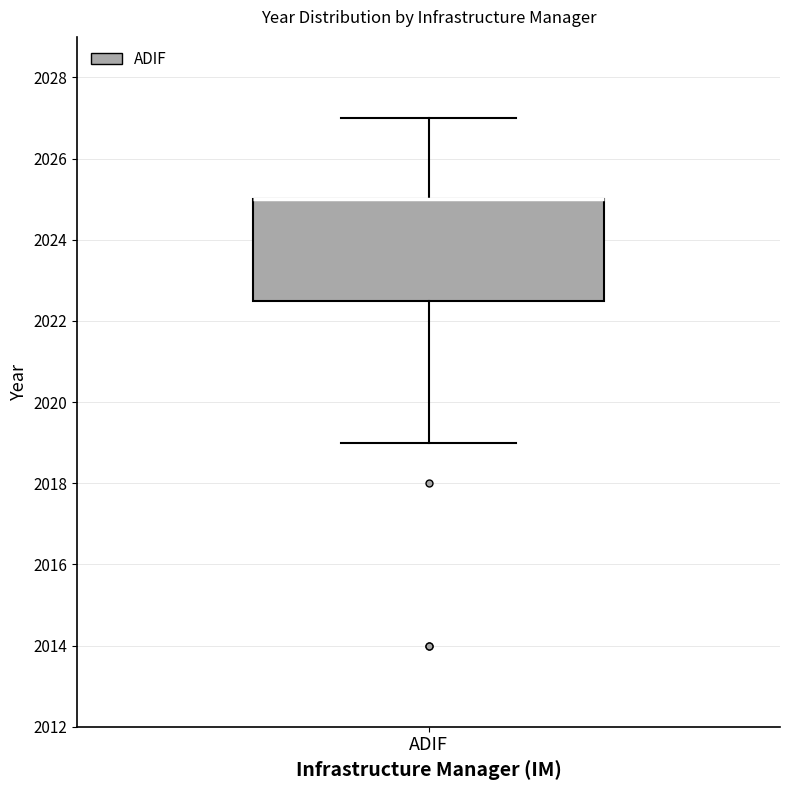

Where does the lower whisker of the box for ADIF end on the y-axis? The values are not printed on the chart, so give them approximately, as read against the axis.

2019.0